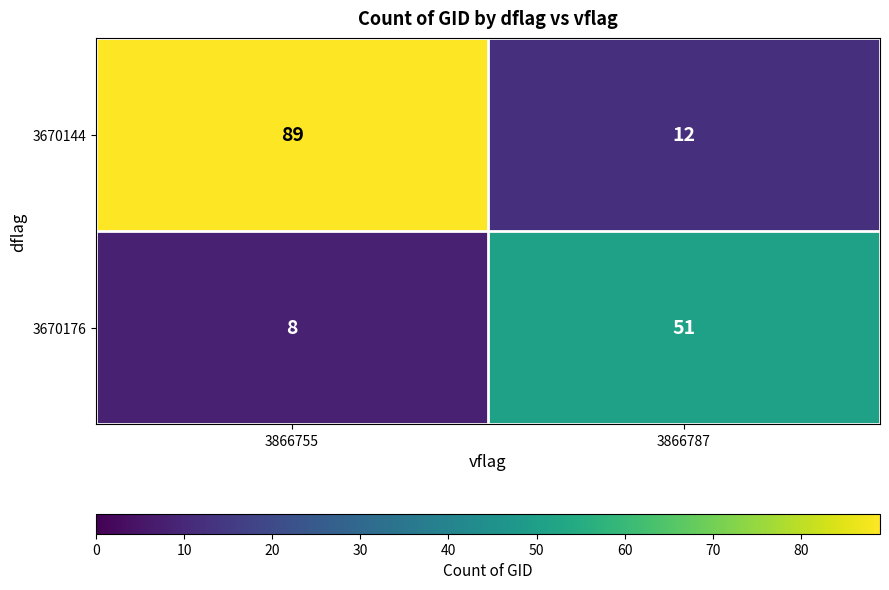

What is the spread (max minus min) of values at 3866787?

39